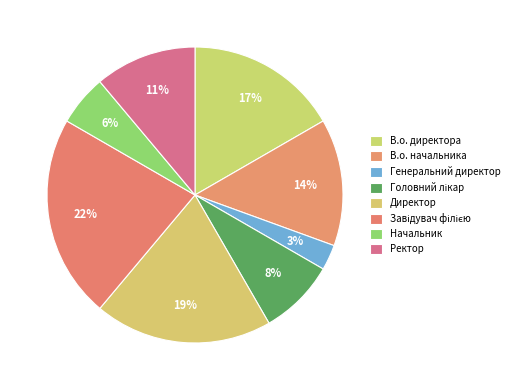

Does В.о. директора represent more than half of the total?

No